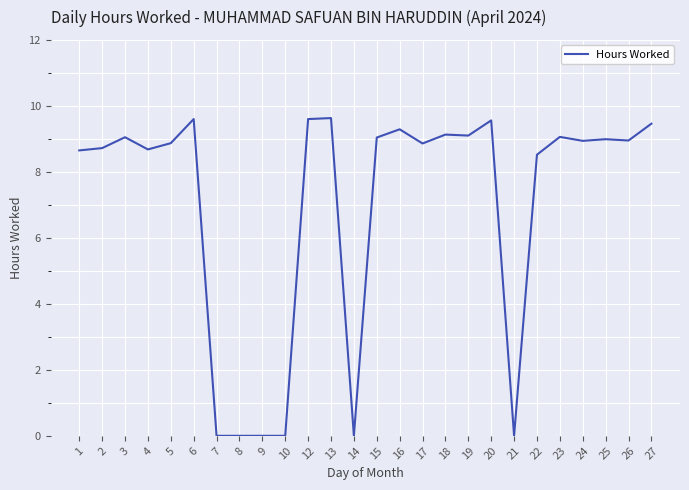

What is the greatest value displayed?

9.6